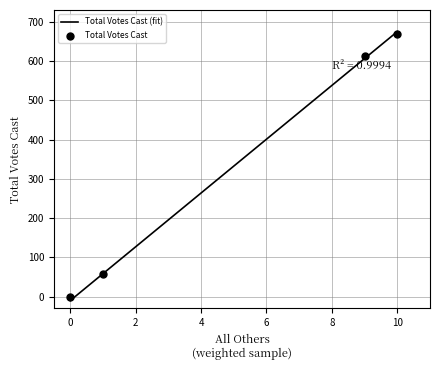

Between 1 and 9, which is larger?

9